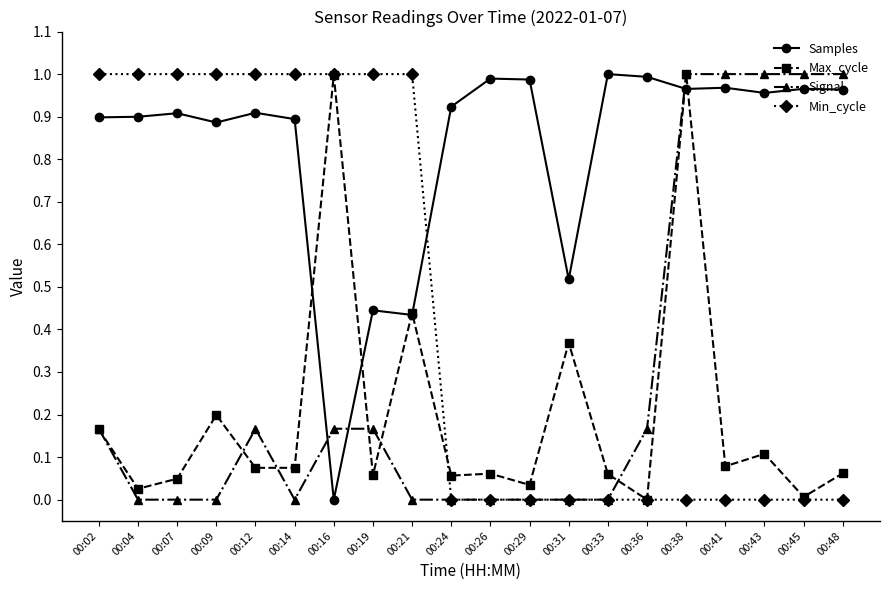

What is the sum of all Samples values?

16.5